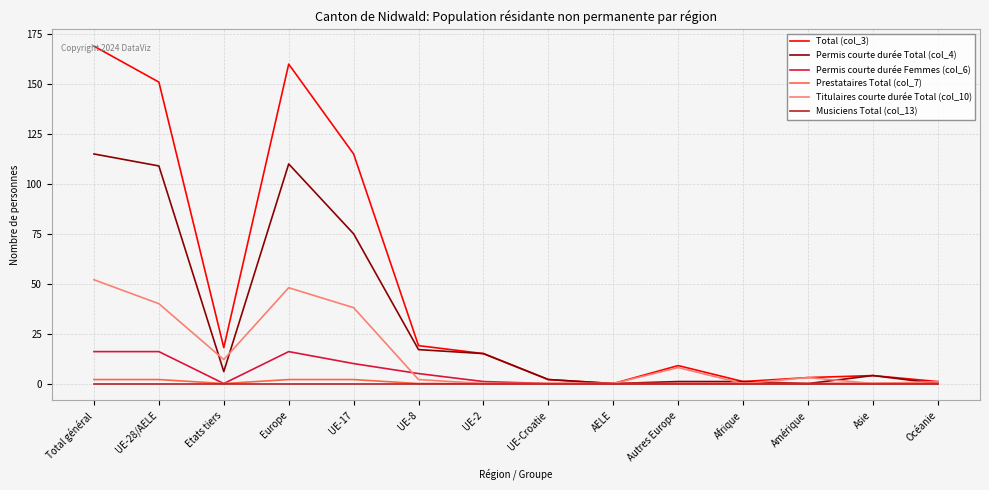

Count the number of data series in this chart.

6